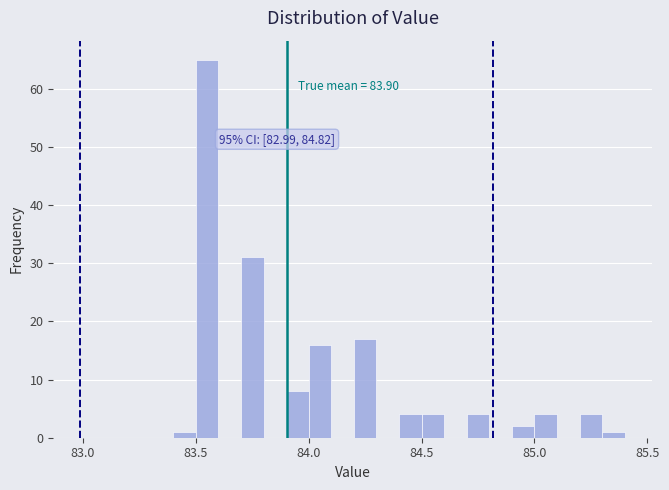

Read against the x-axis, roughly where is the centre of the tallest bar?

83.55